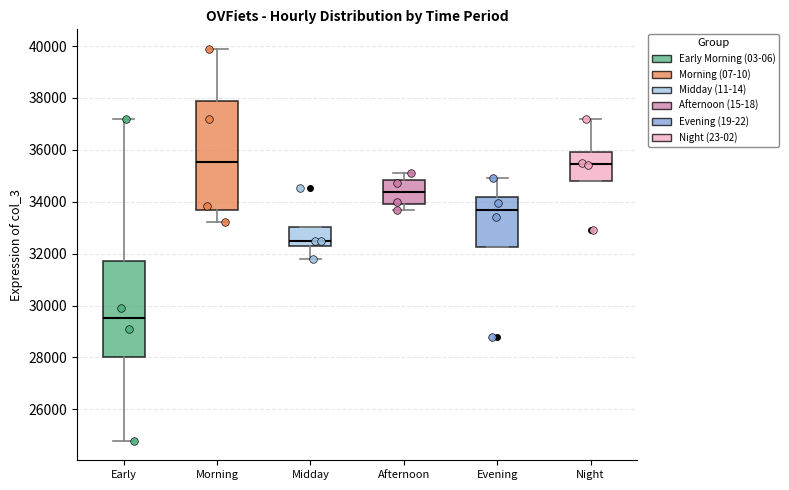

Reading left to right, read every box against the y-axis: the position of its median line, the range the box covers, and the ends of its whiskers. The values are not printed on the chart, so give them approximately, as read against the axis.

Early: median 29600, box 28000 to 31800, whiskers 24800 to 37200
Morning: median 35600, box 33600 to 37800, whiskers 33200 to 39800
Midday: median 32400 (just above the box's lower edge), box 32400 to 33000, whiskers 31800 to 33000
Afternoon: median 34400, box 34000 to 34800, whiskers 33600 to 35200
Evening: median 33600, box 32200 to 34200, whiskers 32200 to 35000
Night: median 35400, box 34800 to 36000, whiskers 34800 to 37200